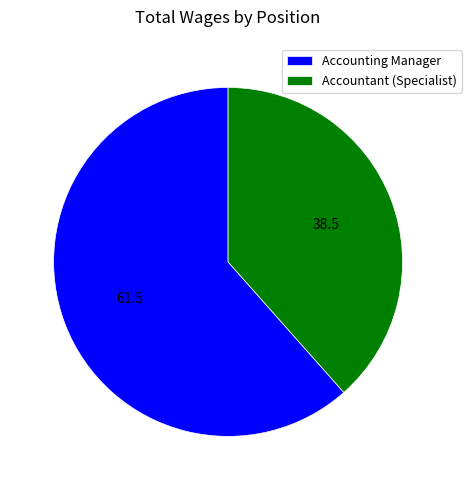

Between Accountant (Specialist) and Accounting Manager, which is larger?

Accounting Manager